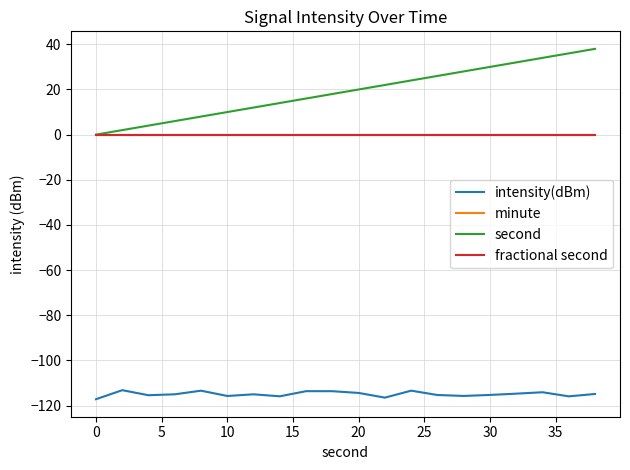

Which series has the widest spread of values?

second